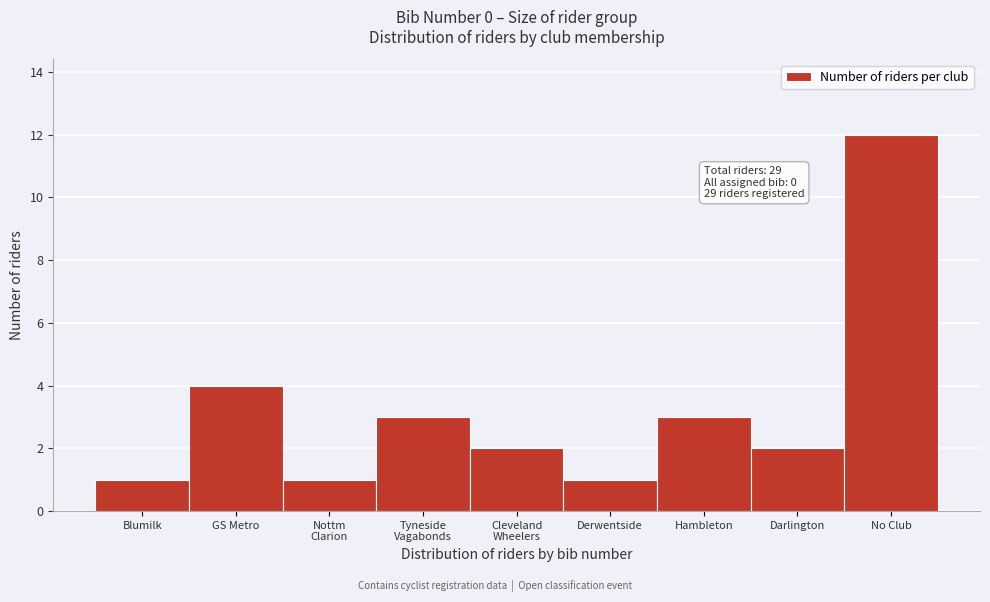

Reading right to left, list all the values displayed in this chart.

12	2	3	1	2	3	1	4	1